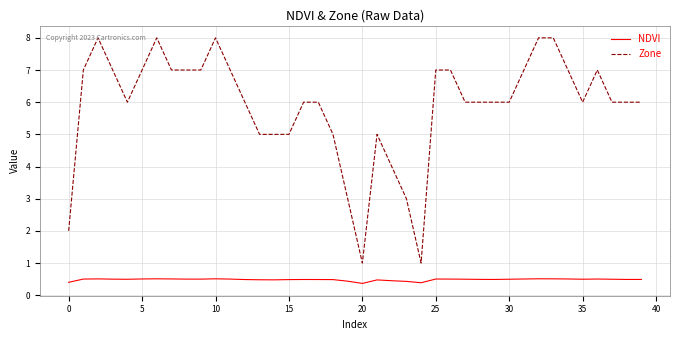

Rank the series by their average value, from lowest to highest.

NDVI, Zone